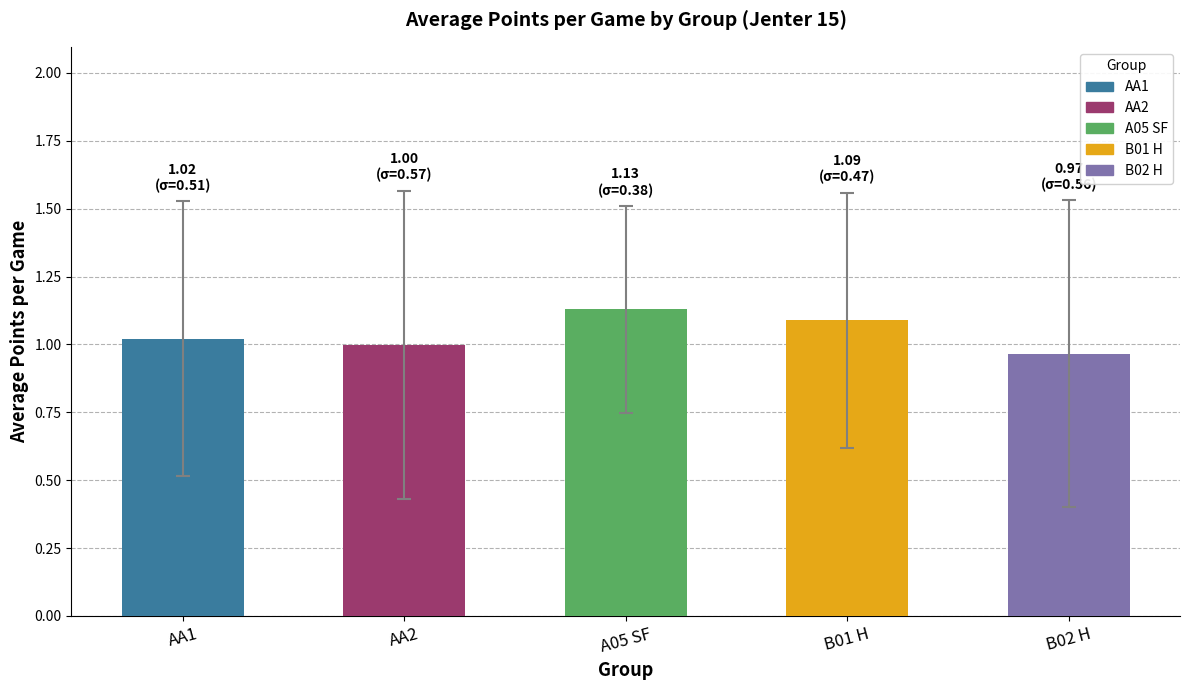

What is the change in value from AA1 to A05 SF?

+0.1